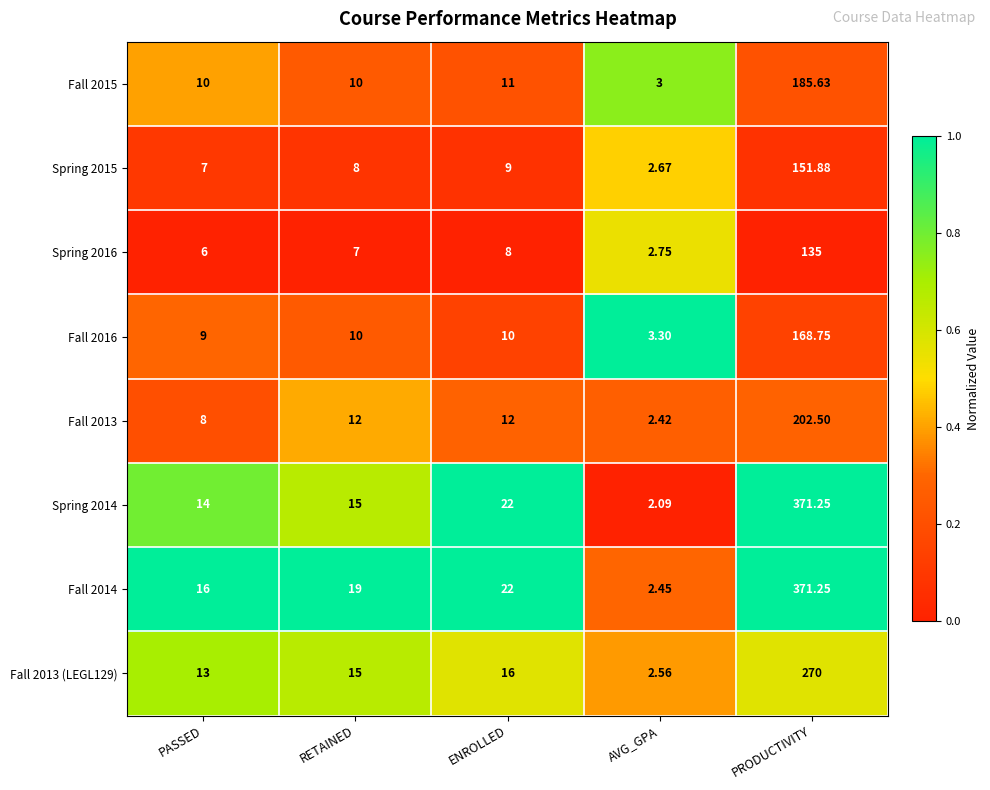

Count the number of data series in this chart.

8